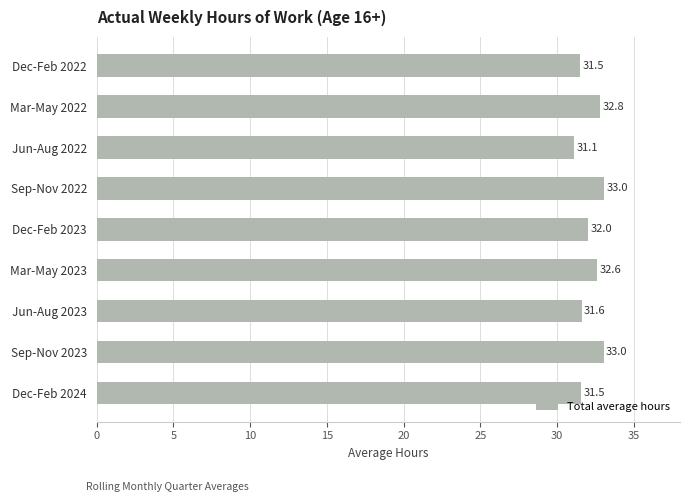

What is the difference between the second highest and second lowest values?

1.5